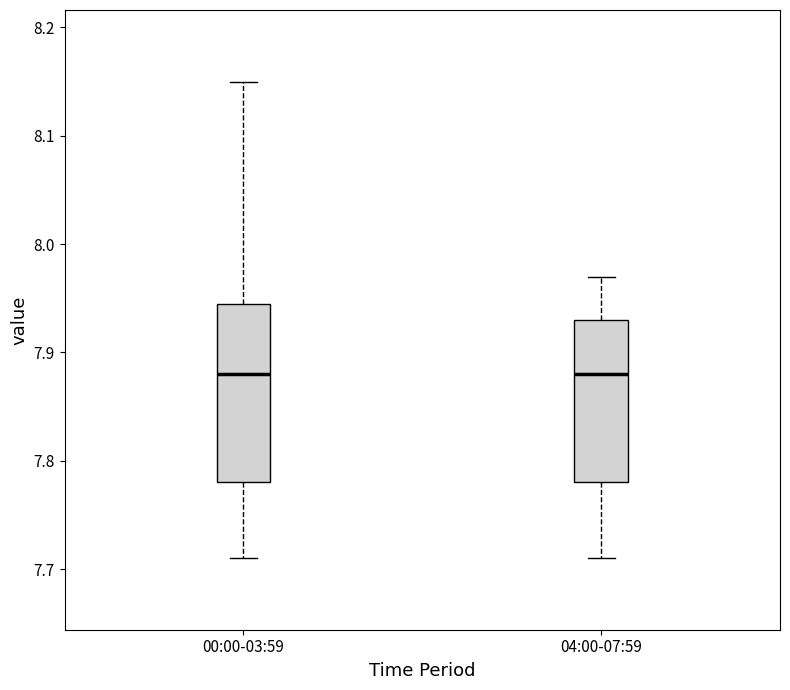

Reading left to right, read every box against the y-axis: the position of its median line, the range the box covers, and the ends of its whiskers. The values are not printed on the chart, so give them approximately, as read against the axis.

00:00-03:59: median 7.88, box 7.78 to 7.95, whiskers 7.71 to 8.15
04:00-07:59: median 7.88, box 7.78 to 7.93, whiskers 7.71 to 7.97